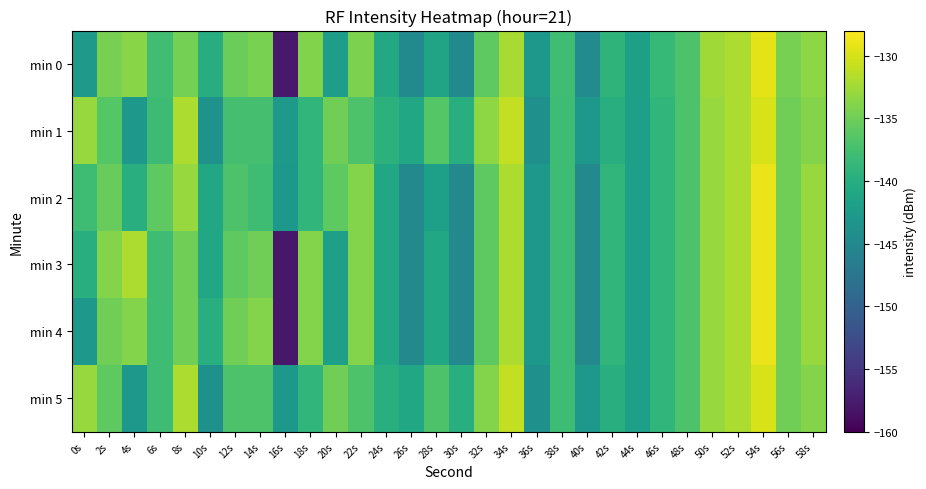

At which category is the sum across all series the highest?

54s